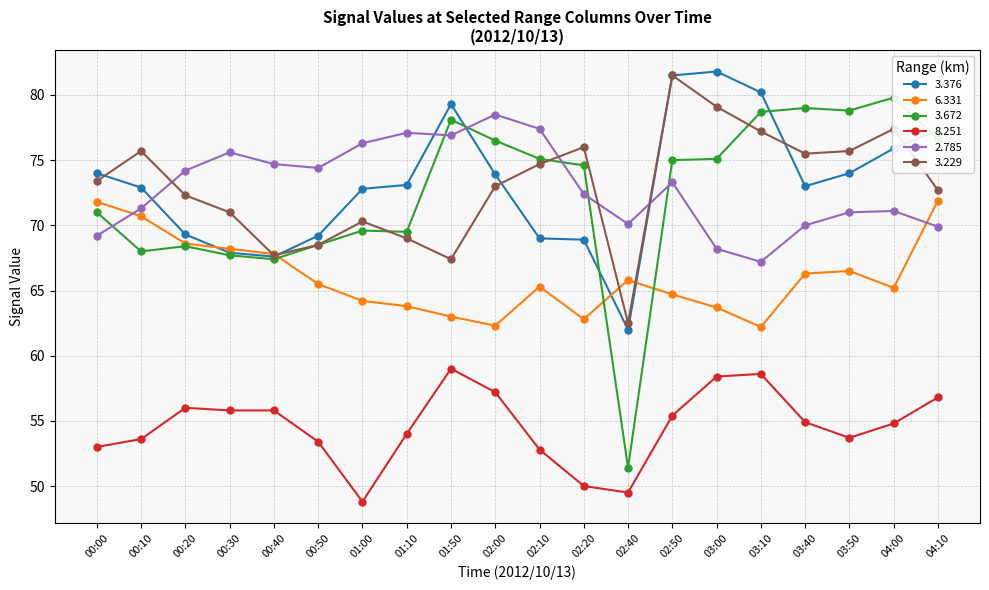

What is the total value across all series at 00:20?

408.8